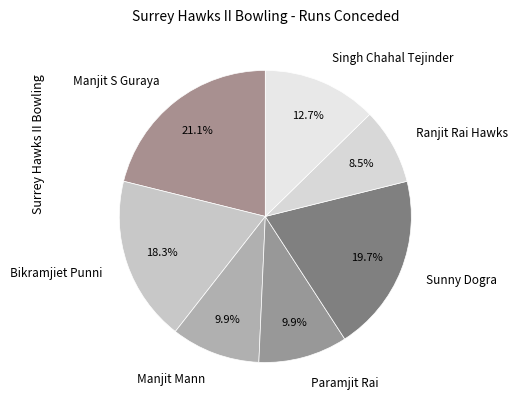

To the nearest percent, what is the combined percentage of Paramjit Rai and Manjit S Guraya?

31%